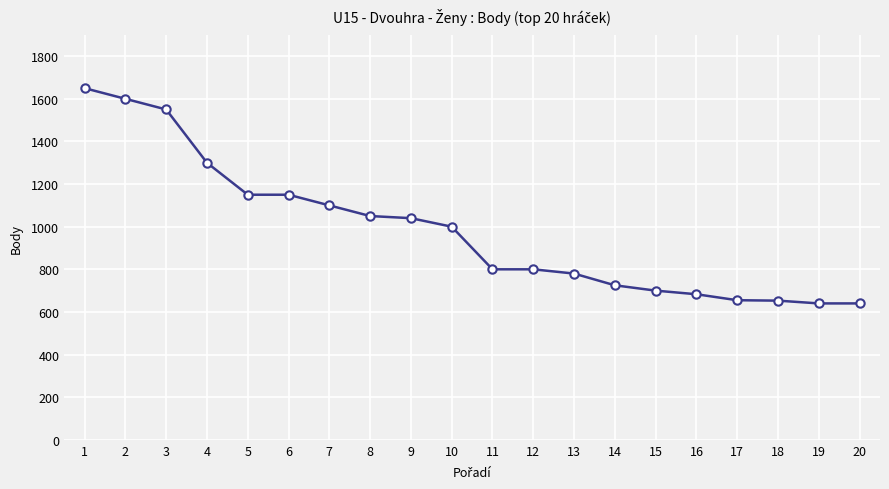

What is the value of the 18th point from the left?

653